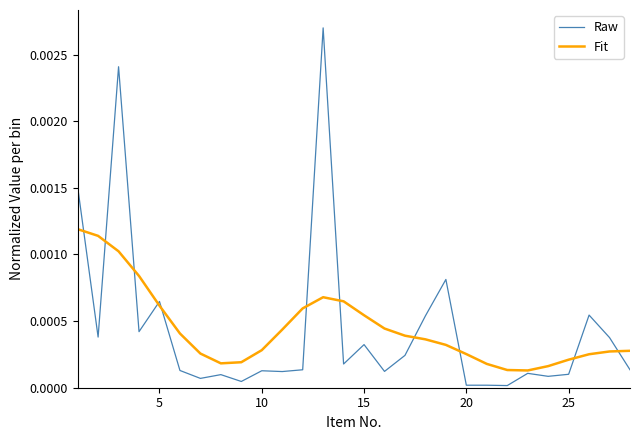

Which series has the largest range (max minus min)?

Raw